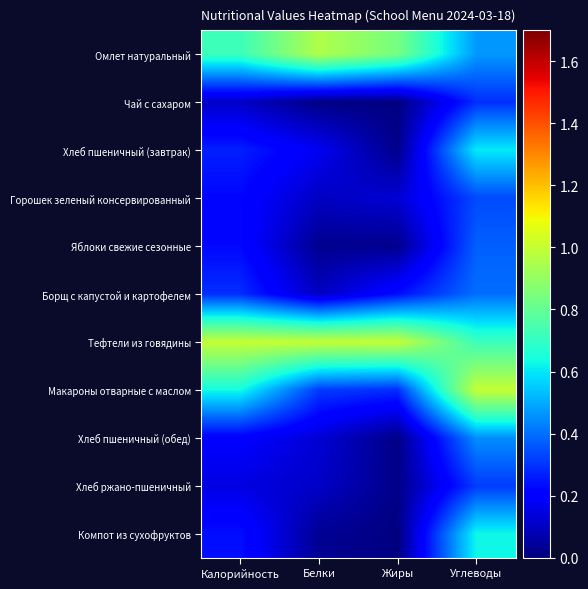

Between Жиры and Белки, which is larger?

Белки